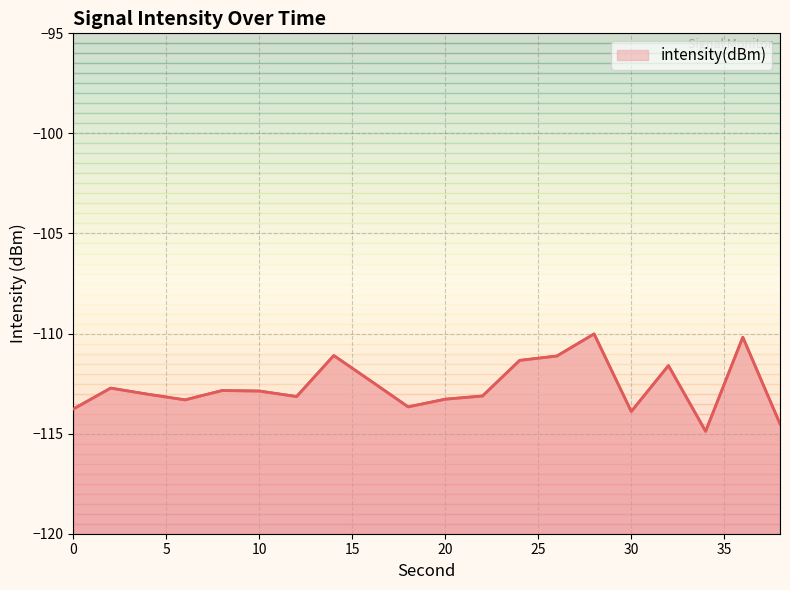

Where is the first local minimum?

6